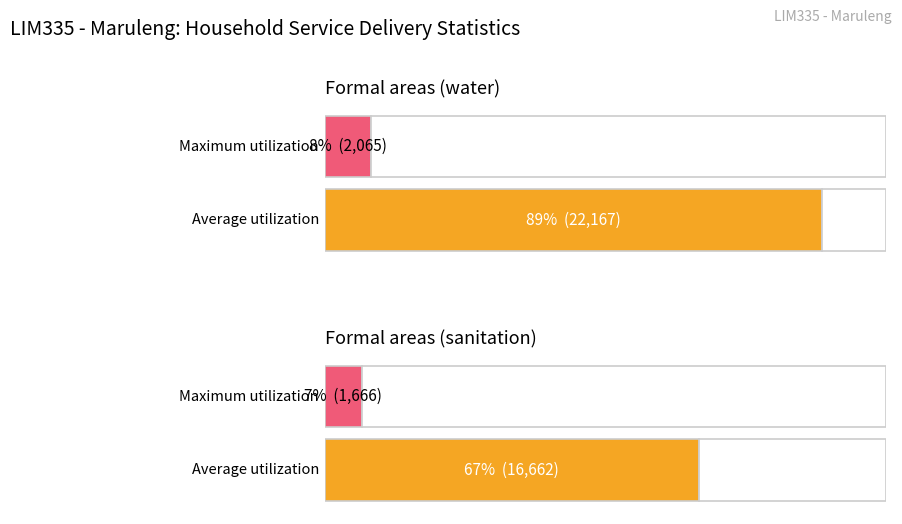

Reading right to left, extract all data points from this chart.

Average utilization: 16662	22167
Maximum utilization: 1666	2065